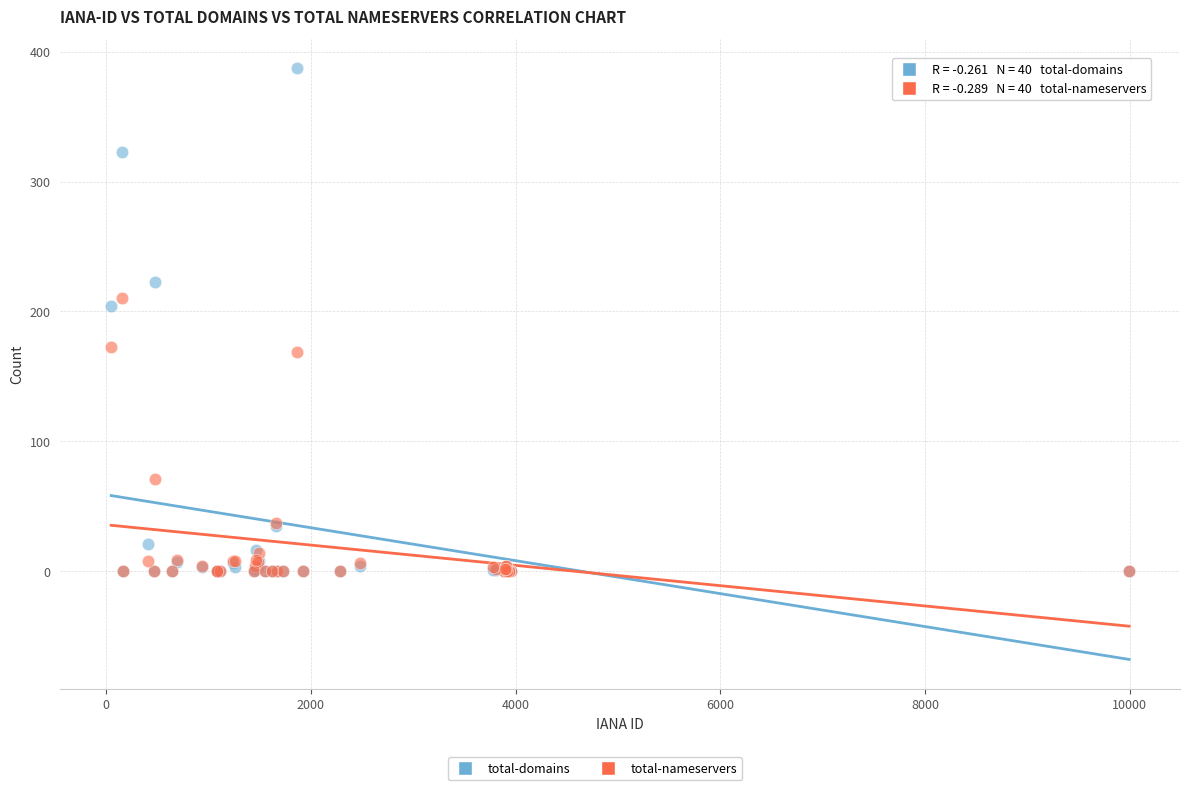

In the total-domains series, what Y value is closest to 193?

204